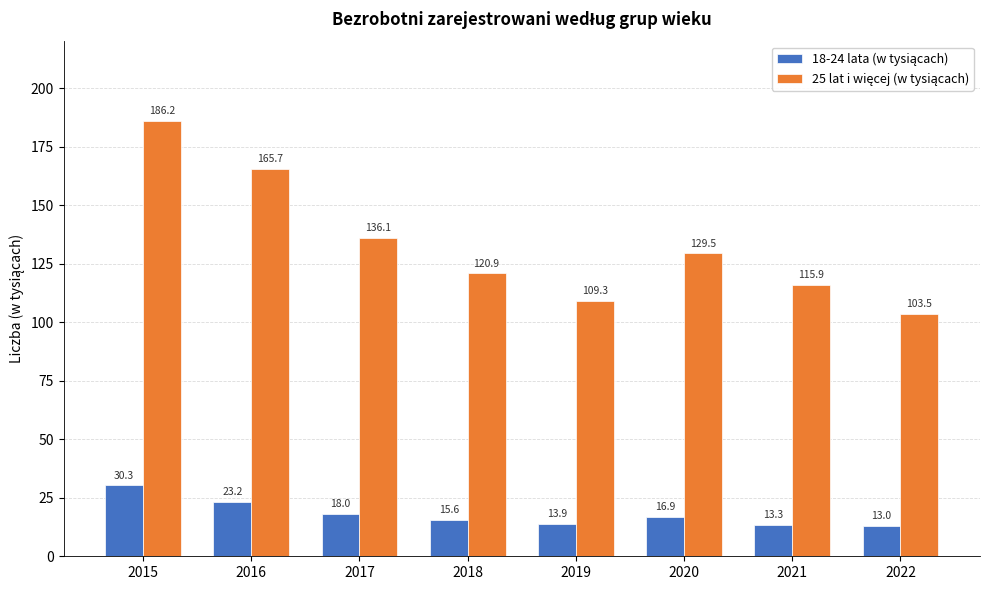

At how many categories does at least one series exceed 72?

8